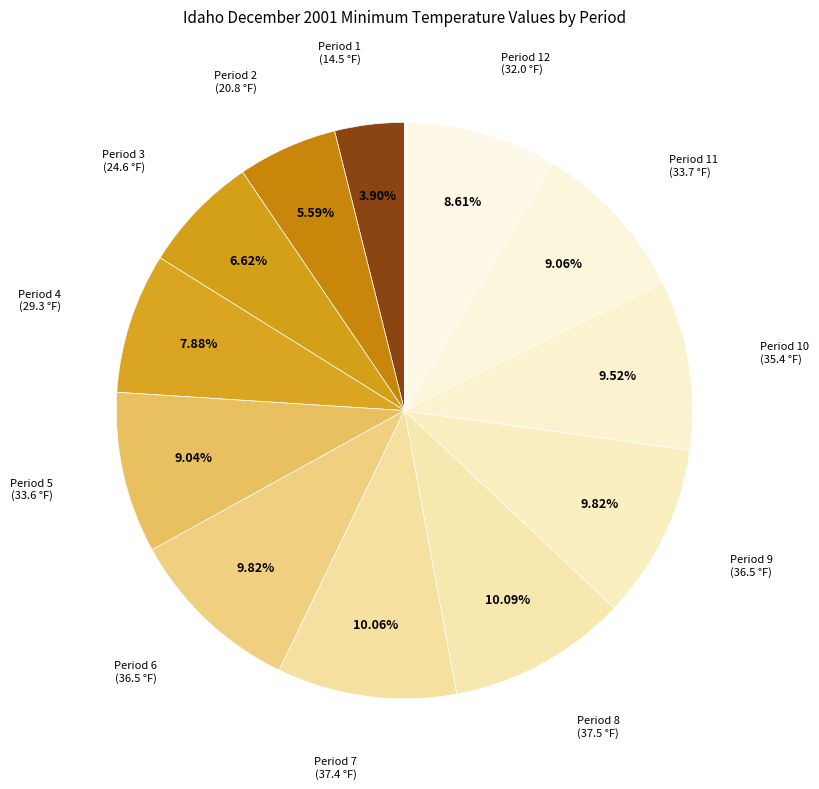

How many segments does this pie chart have?

12